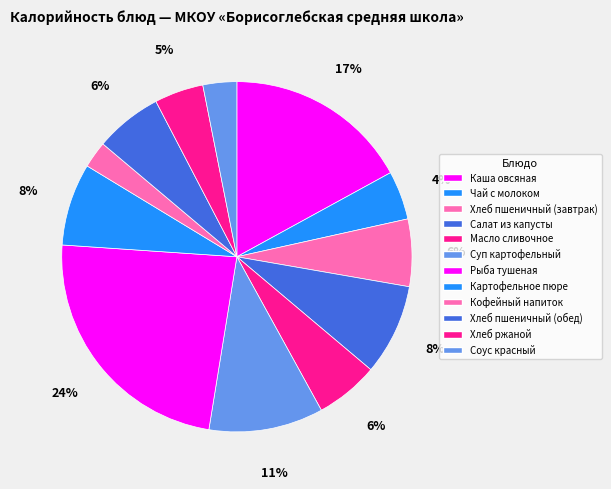

Is Рыба тушеная the majority of the pie?

No